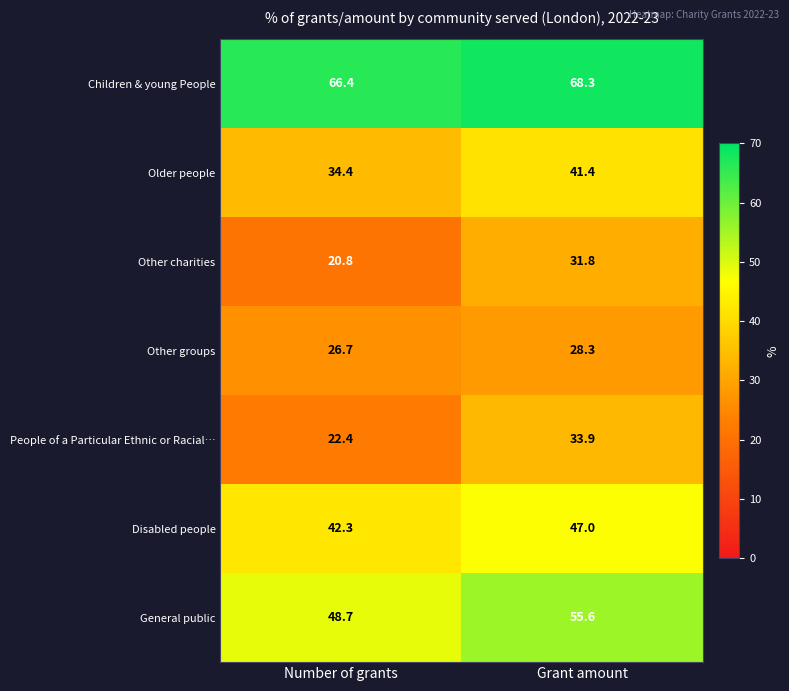

How many data points does each series have?

2